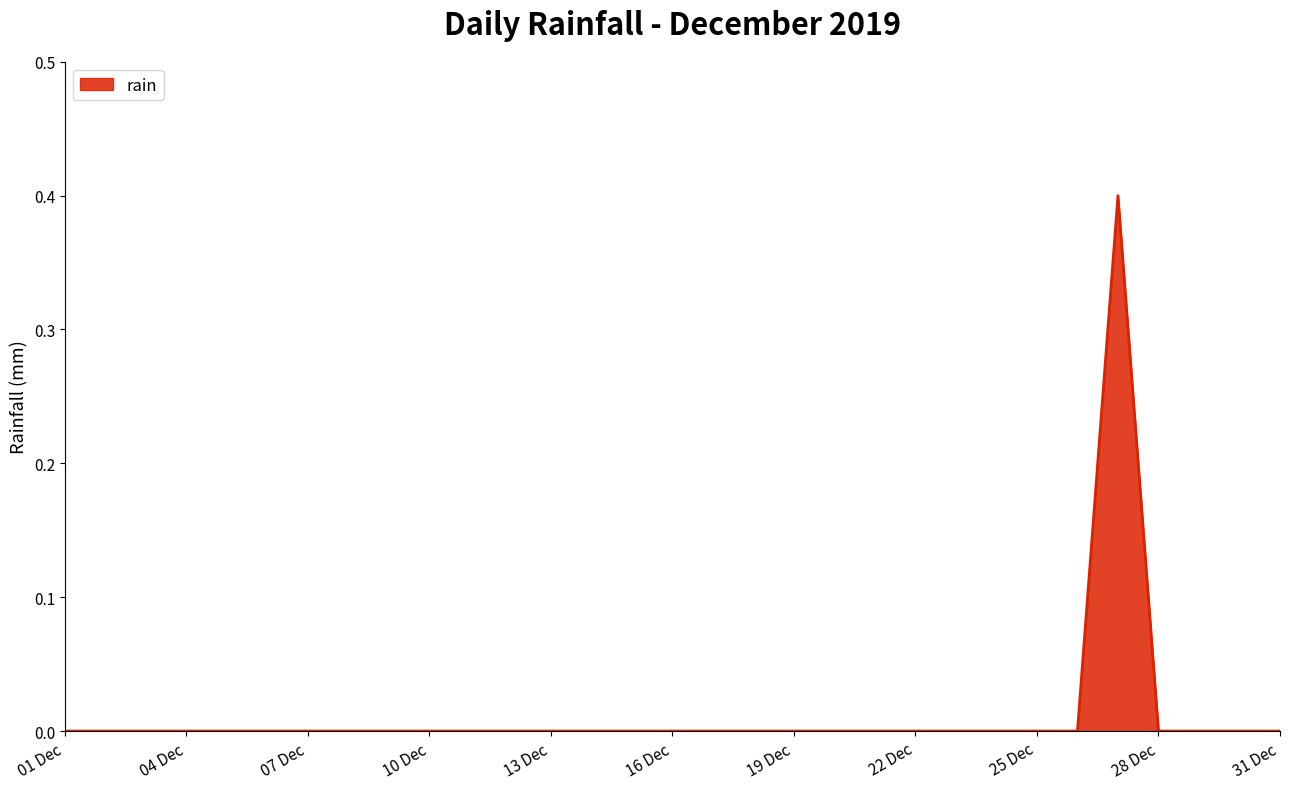

What is the maximum value shown in the chart?

0.4